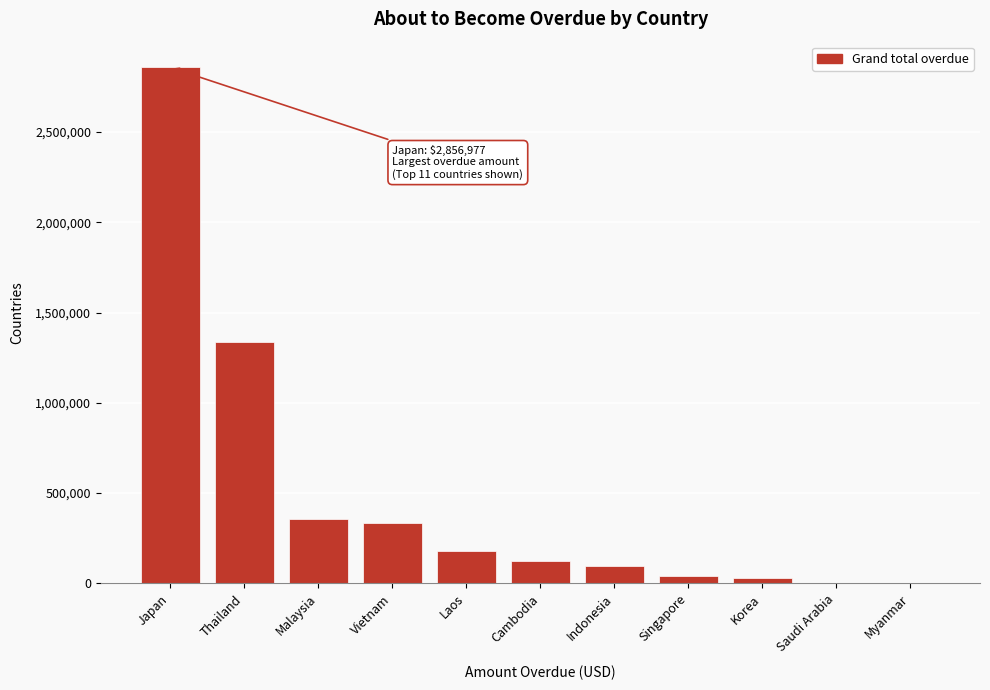

Approximately how many times larger is the value at Vietnam compared to Malaysia?

0.9